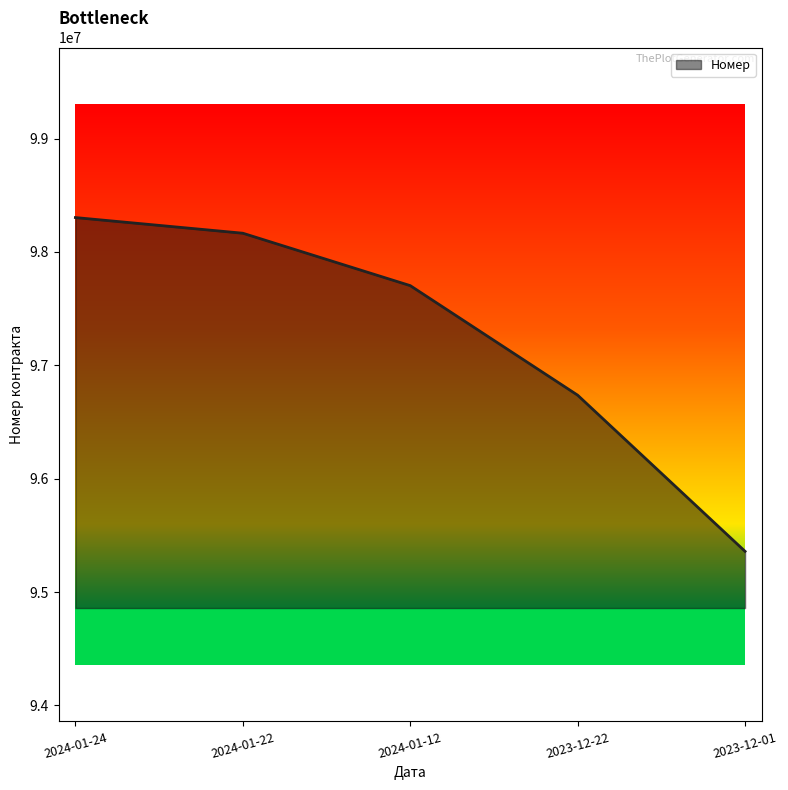

Read the value at 2024-01-24.

98303324